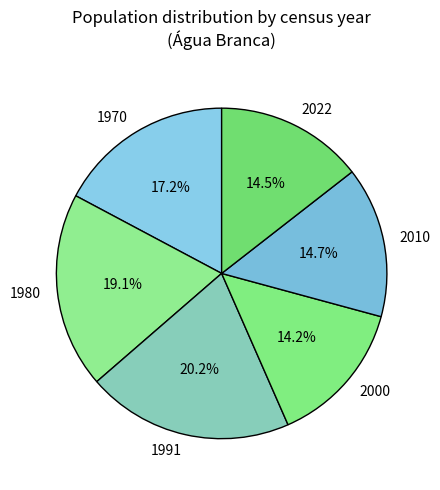

Is it true that 2022 is 26% of the pie?

False